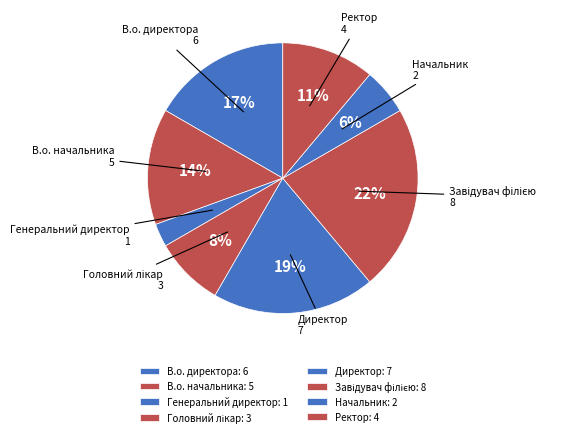

Which category has the smallest portion of the pie?

Генеральний директор